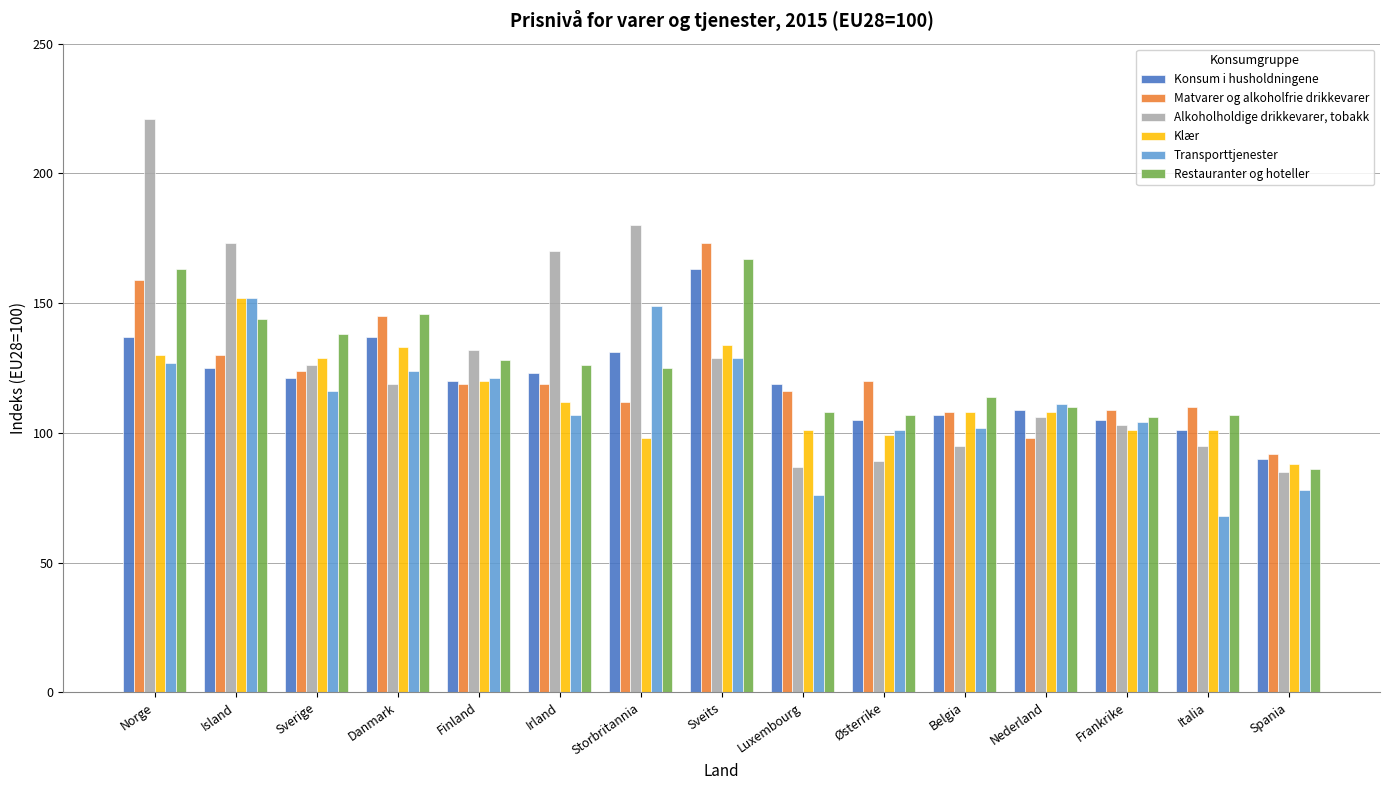

Which series has the largest total across all categories?

Alkoholholdige drikkevarer, tobakk